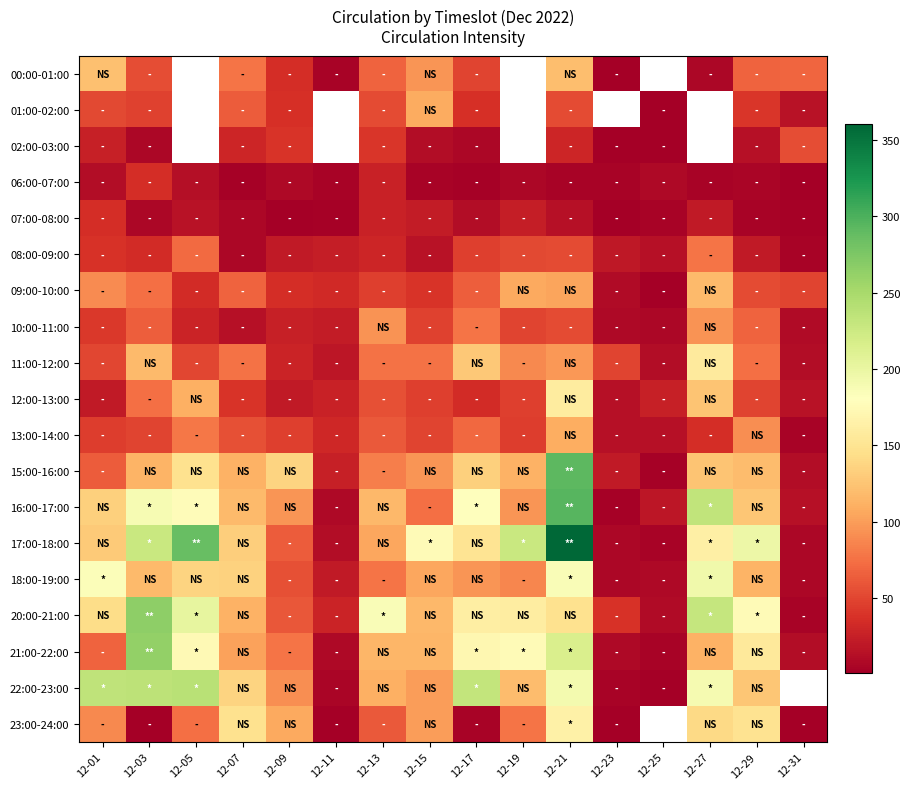

Which category has the lowest value across all series?

12-23